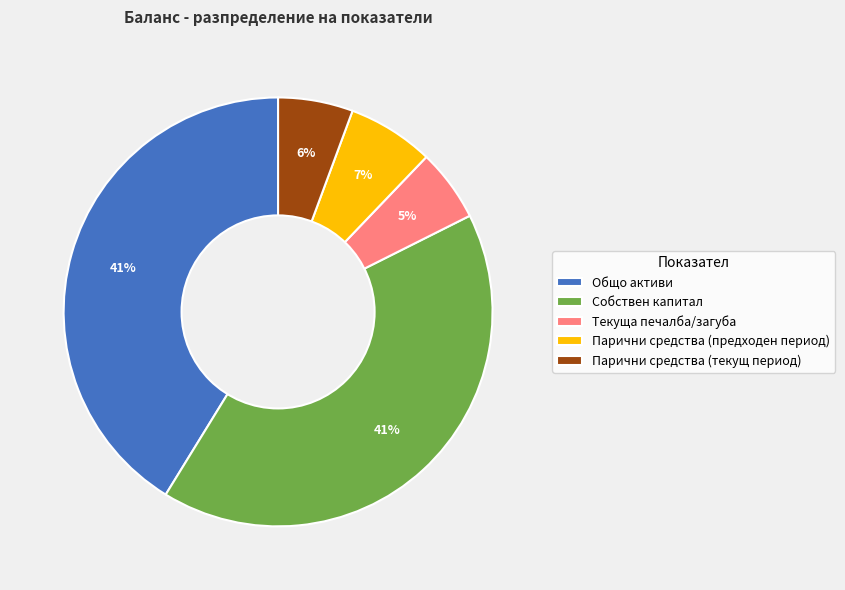

Combined, do Общо активи and Текуща печалба/загуба account for over 50%?

No